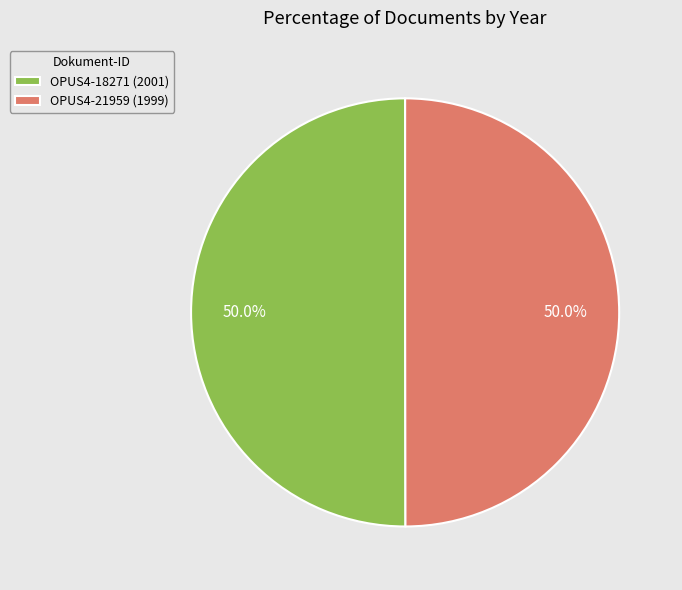

Combined, what portion of the pie is OPUS4-21959 and OPUS4-18271?

100.0%